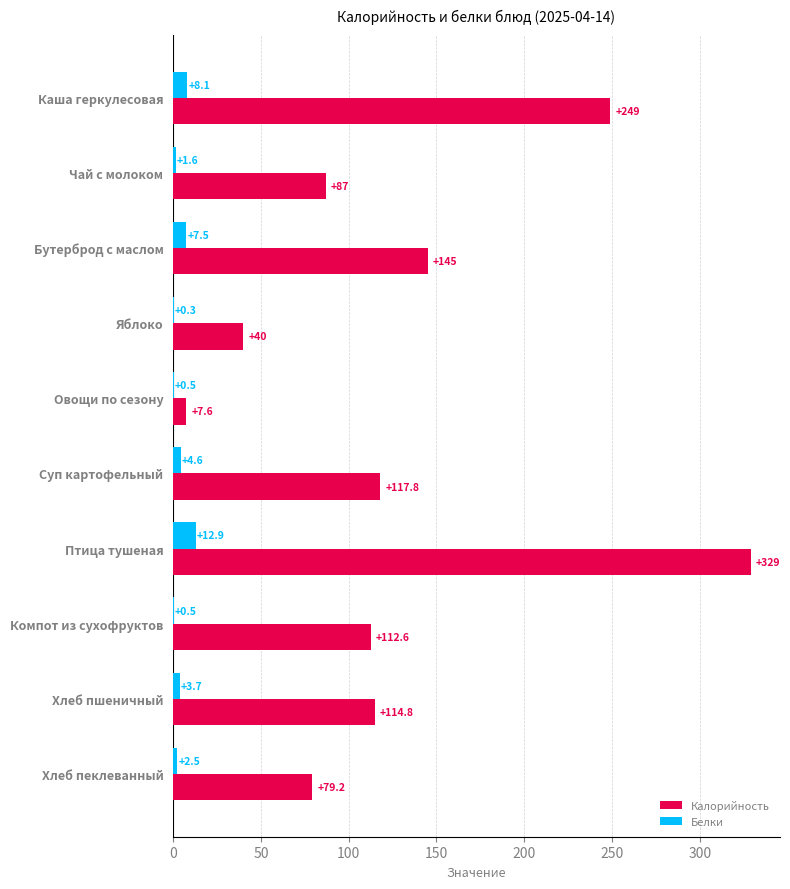

Which category has the highest value in the Калорийность series?

Птица тушеная